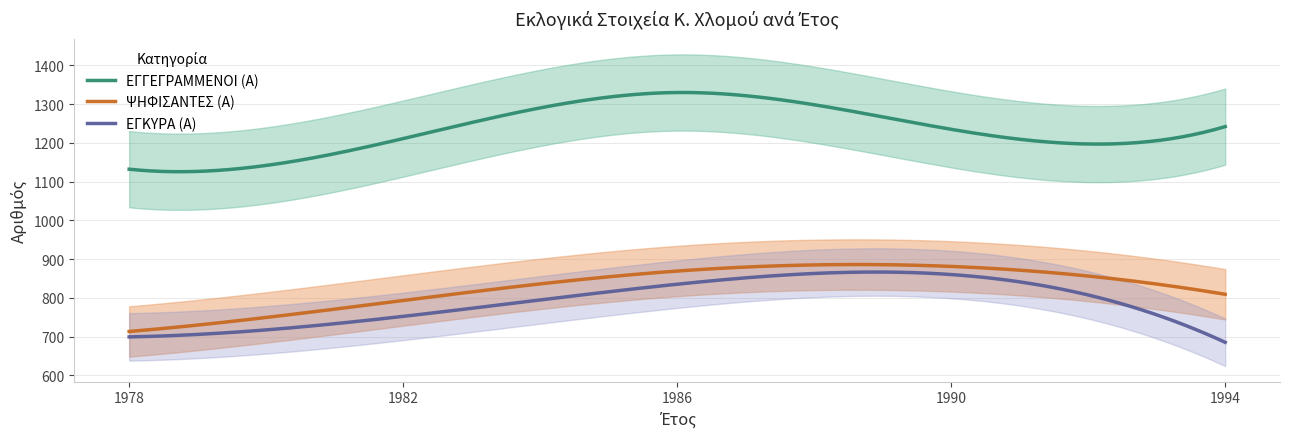

Where does the ΨΗΦΙΣΑΝΤΕΣ (Α) series first go above 809?

1986